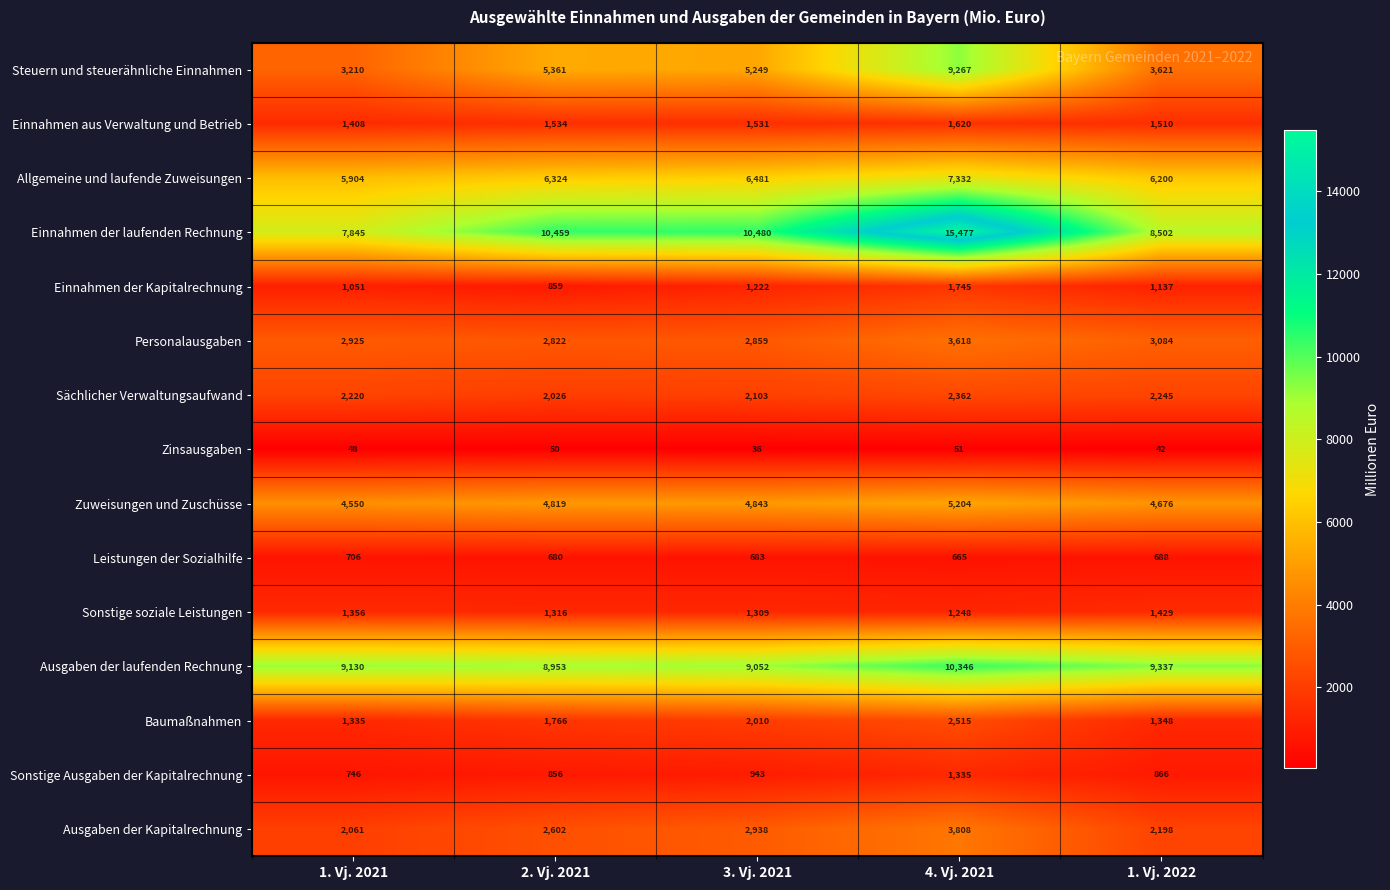

Which series has the largest total across all categories?

Einnahmen der laufenden Rechnung